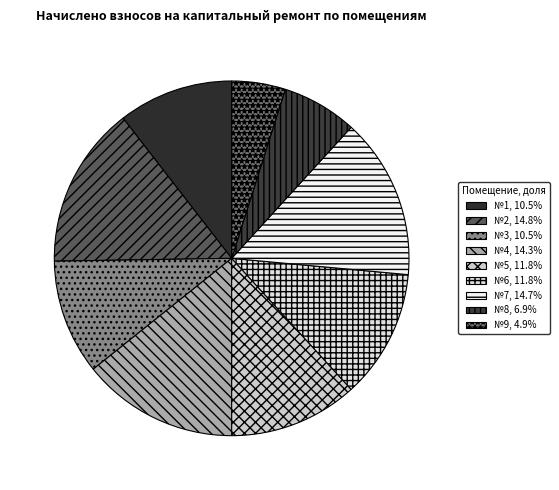

To the nearest percent, what is the difference between the largest and smallest slice percentages?

10%